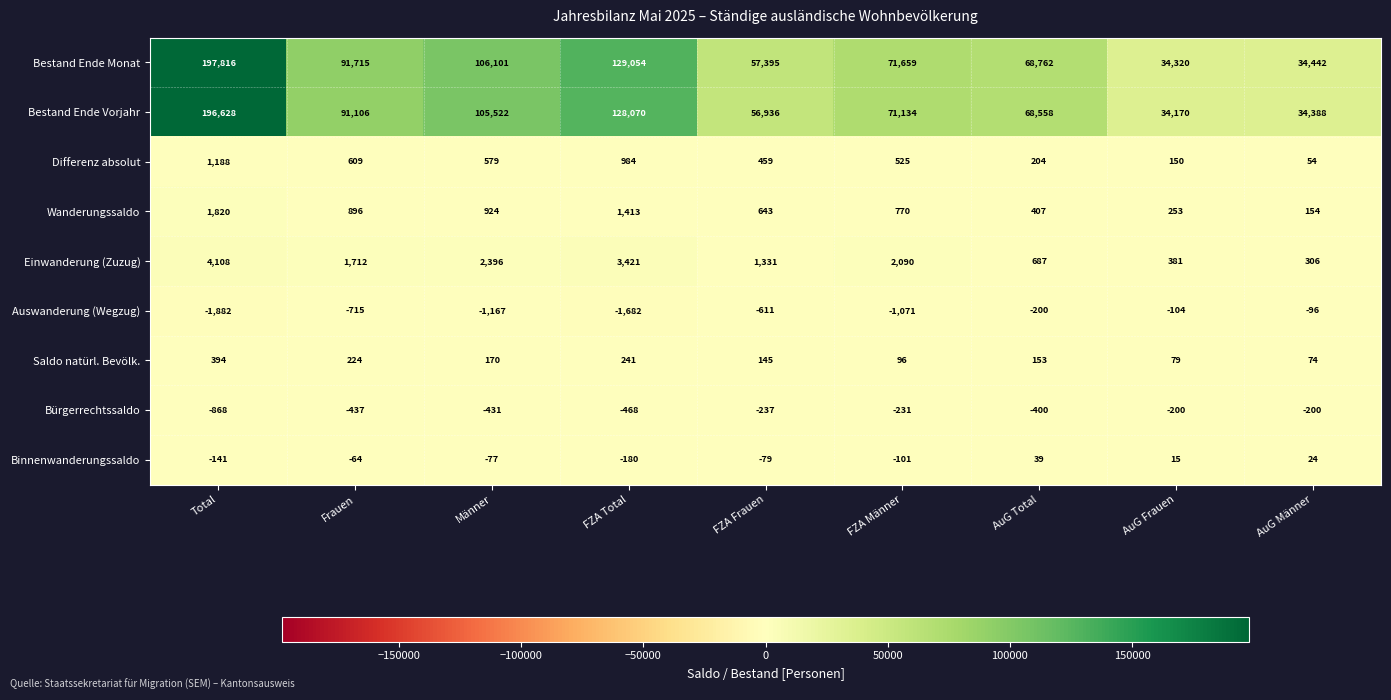

Between Total and FZA Total, which series saw the biggest shift?

Bestand Ende Monat